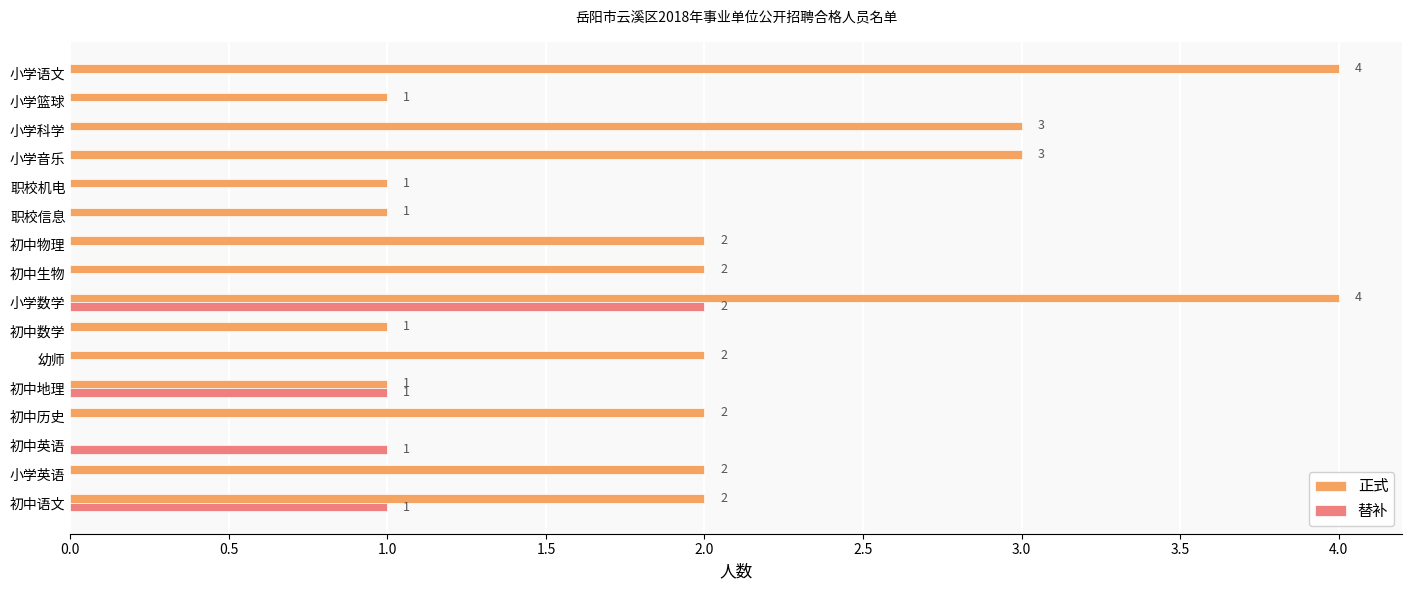

The 正式 series shows 4 at 小学语文. True or false?

True